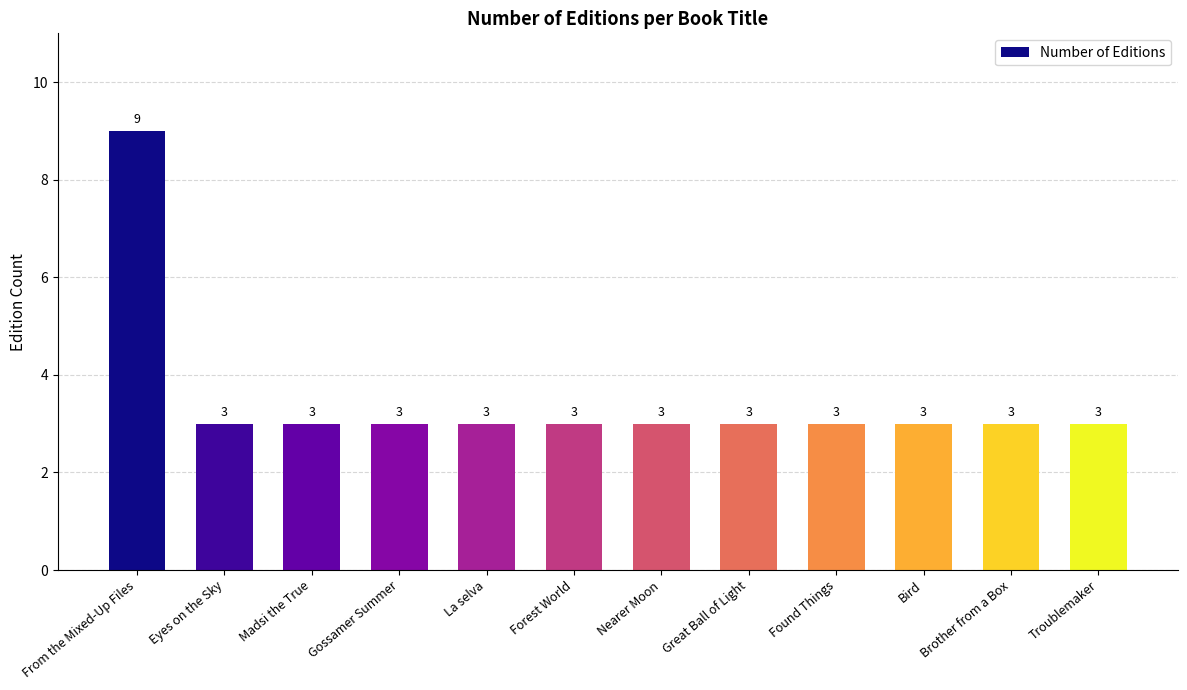

Is it true that the value at Found Things is 5?

False